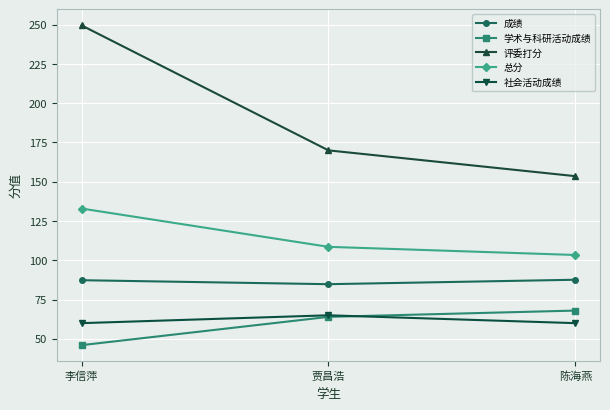

How many data points does each series have?

3